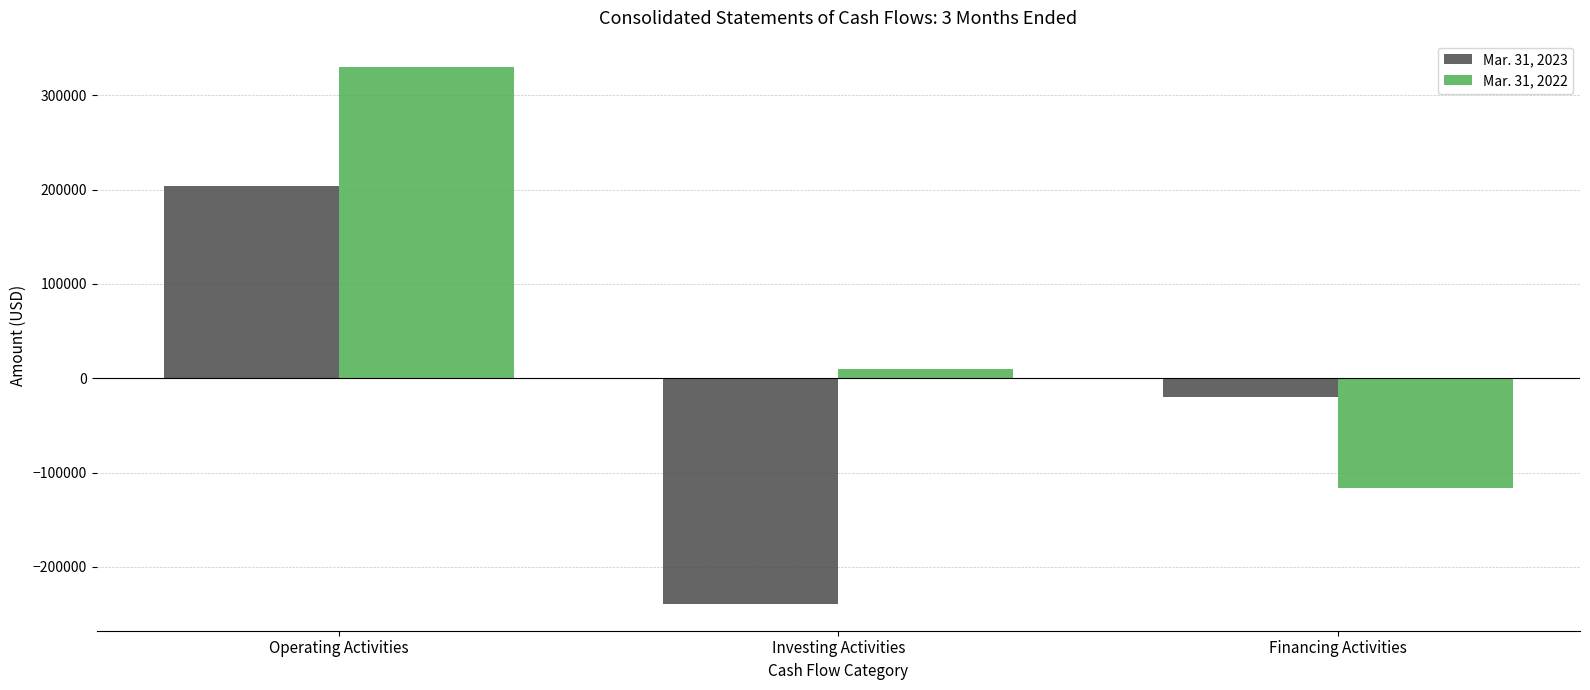

What is the maximum value shown in the chart?

329628